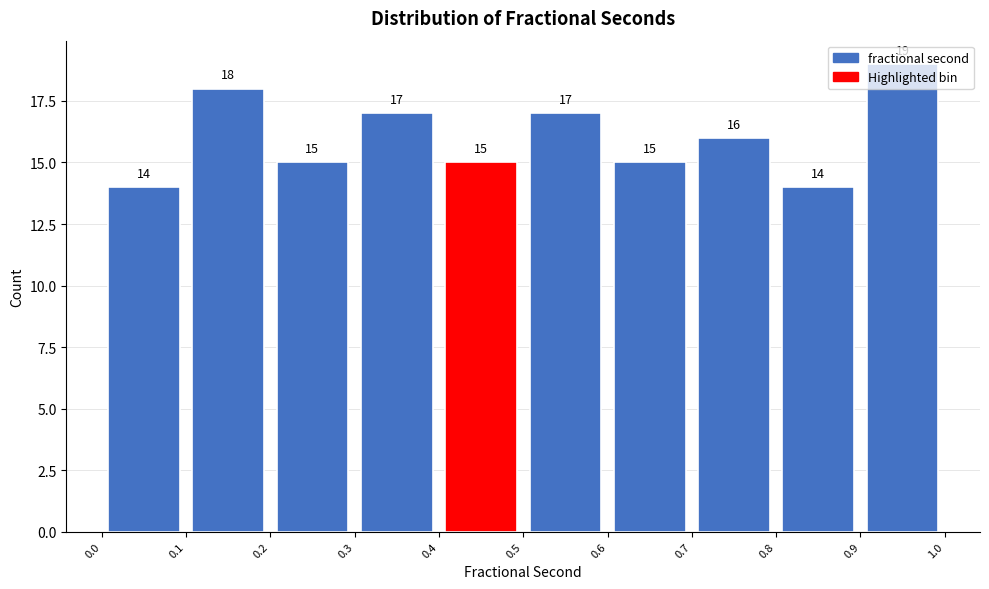

Reading left to right, transcribe this chart: for each bar, give the range it covers on the x-axis and its height.

0.0 to 0.1: 14
0.1 to 0.2: 18
0.2 to 0.3: 15
0.3 to 0.4: 17
0.4 to 0.5: 15
0.5 to 0.6: 17
0.6 to 0.7: 15
0.7 to 0.8: 16
0.8 to 0.9: 14
0.9 to 1.0: 19